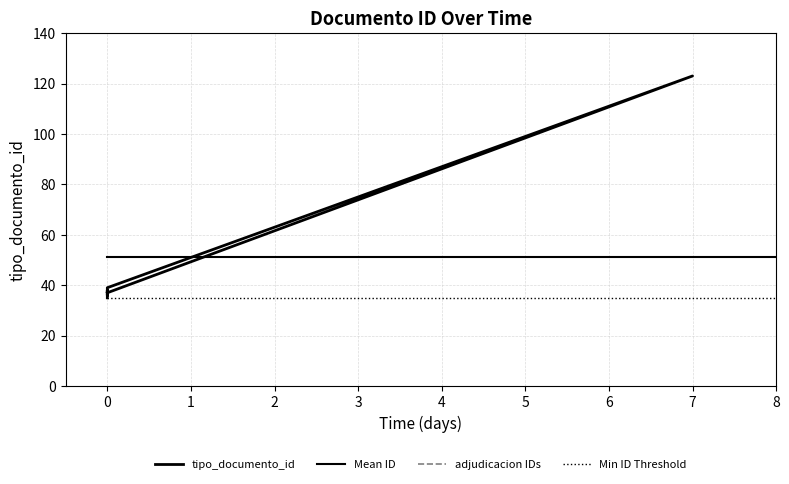

How many values are below 38?

3